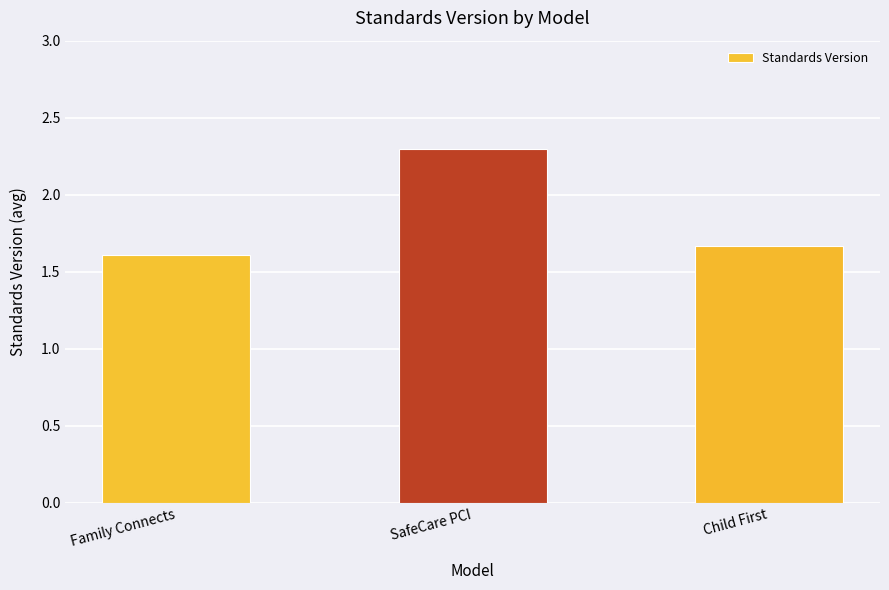

What is the change in value from Family Connects to Child First?

+0.1